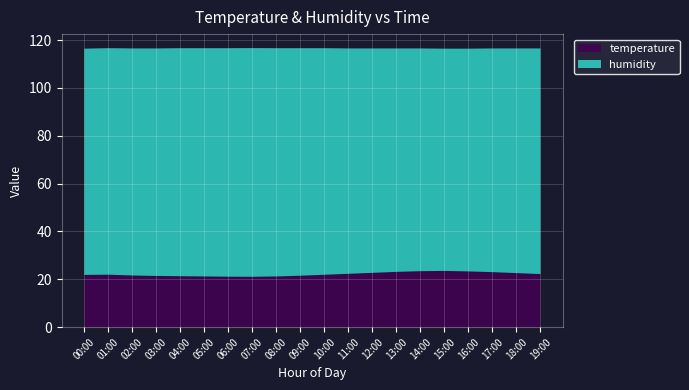

Reading left to right, transcribe all the data shown in this chart.

temperature: 00:00=21.9	01:00=21.9	02:00=21.6	03:00=21.4	04:00=21.3	05:00=21.2	06:00=21.1	07:00=21.1	08:00=21.2	09:00=21.5	10:00=21.9	11:00=22.3	12:00=22.7	13:00=23.1	14:00=23.4	15:00=23.5	16:00=23.3	17:00=23.0	18:00=22.6	19:00=22.2
humidity: 00:00=94.5	01:00=94.7	02:00=94.9	03:00=95.1	04:00=95.3	05:00=95.4	06:00=95.5	07:00=95.6	08:00=95.4	09:00=95.1	10:00=94.7	11:00=94.2	12:00=93.8	13:00=93.4	14:00=93.1	15:00=92.9	16:00=93.1	17:00=93.5	18:00=93.9	19:00=94.3